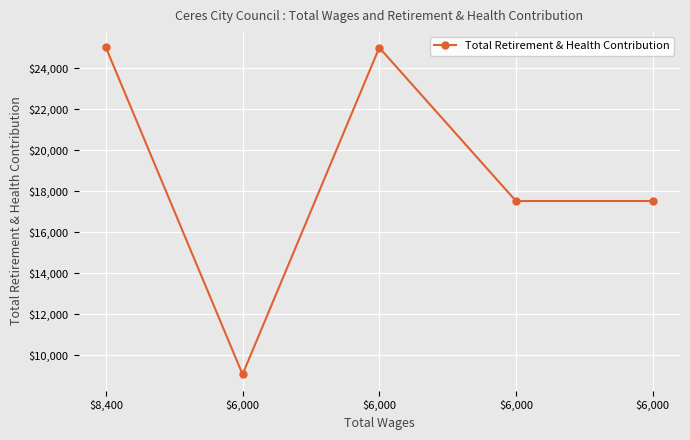

How many interior local peaks (higher than both neighbors) does the data have?

1